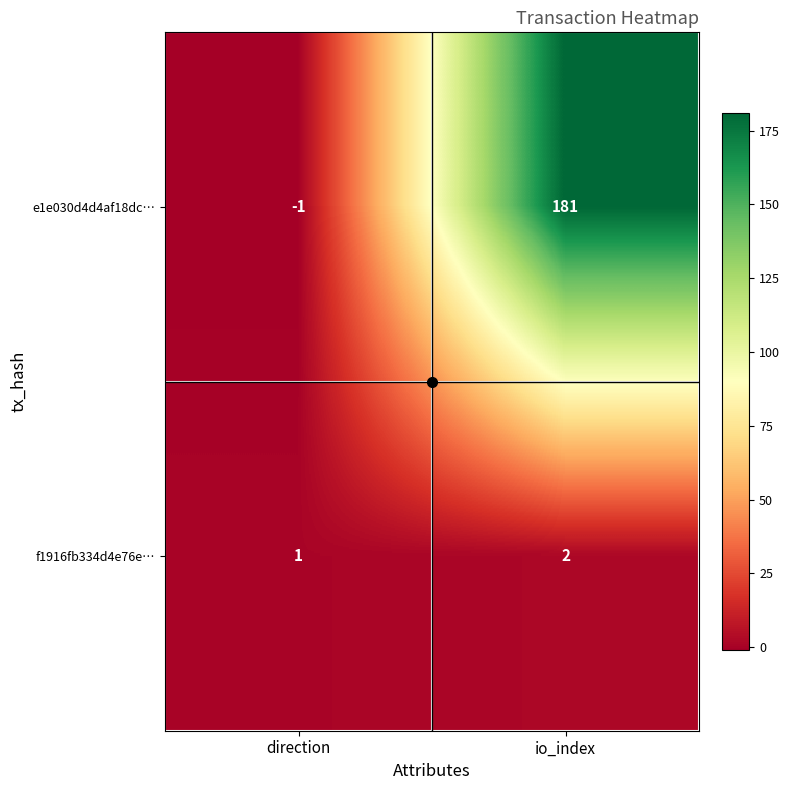

What is the sum of the e1e030d4d4af18dc… values at direction and io_index?

180